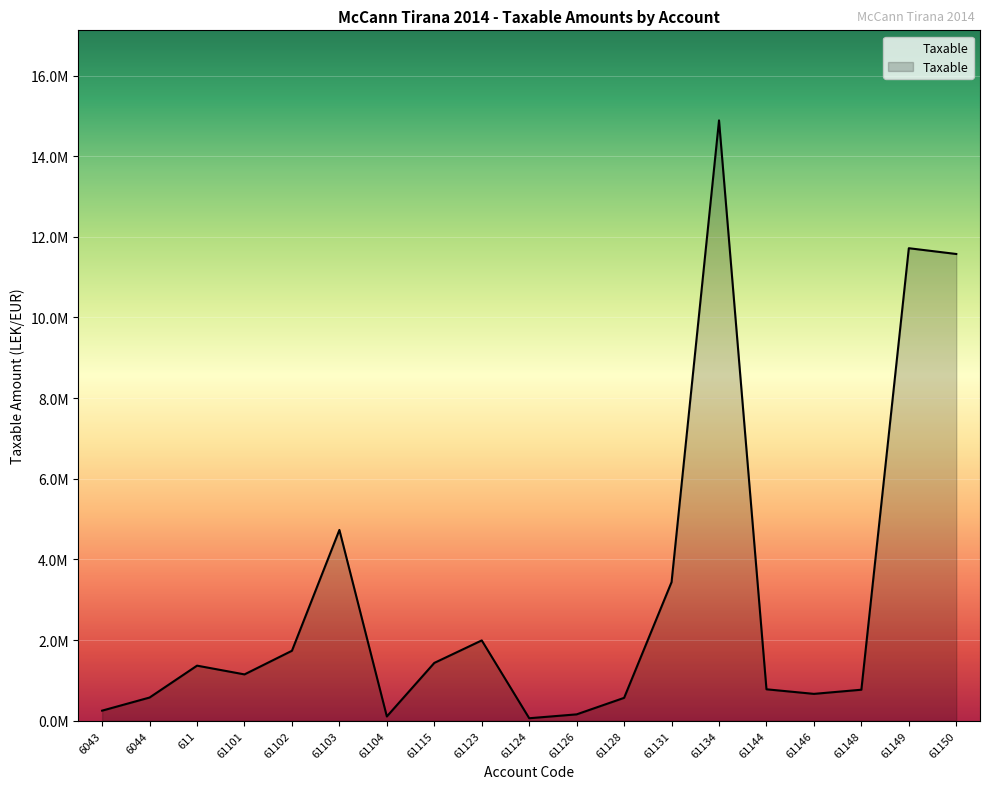

What is the label of the 5th point from the left?

61102